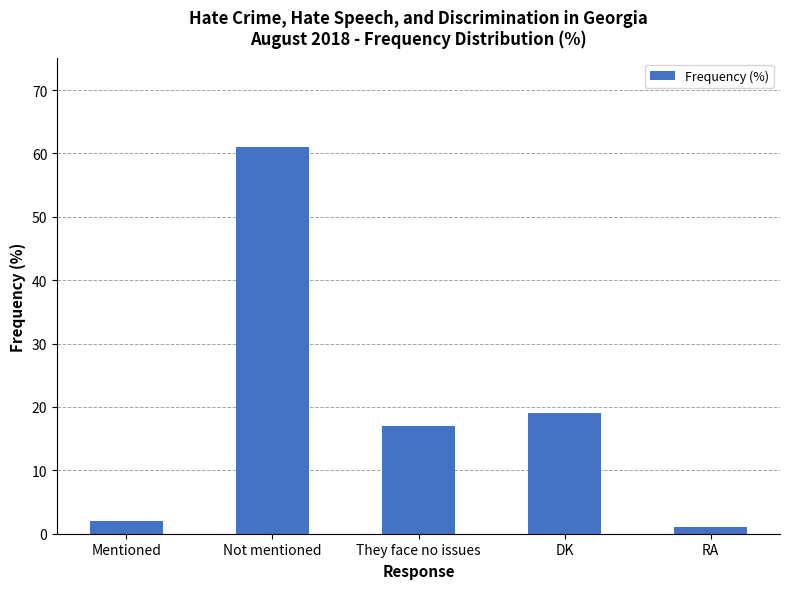

What is the maximum value shown in the chart?

61